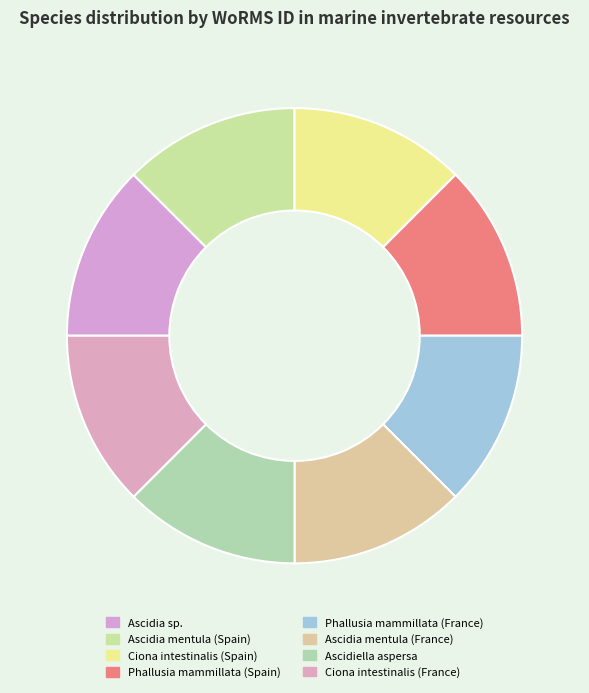

Between Ciona intestinalis (Spain) and Ascidiella aspersa, which is larger?

Ciona intestinalis (Spain)